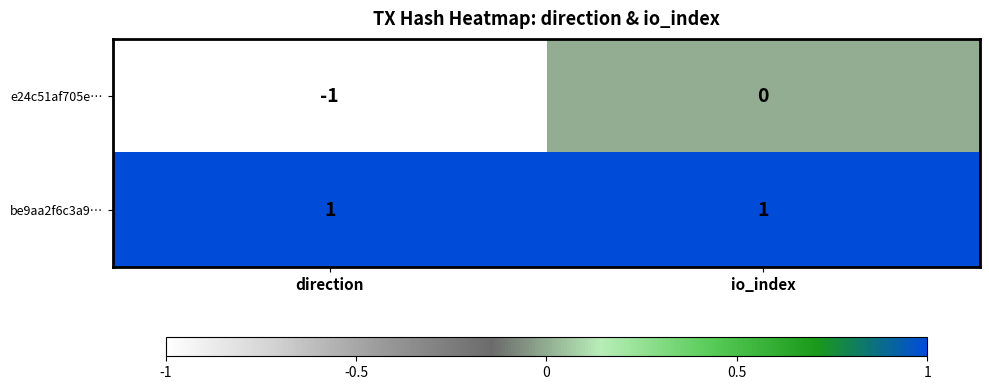

Which category has the lowest value in the e24c51af705e… series?

direction